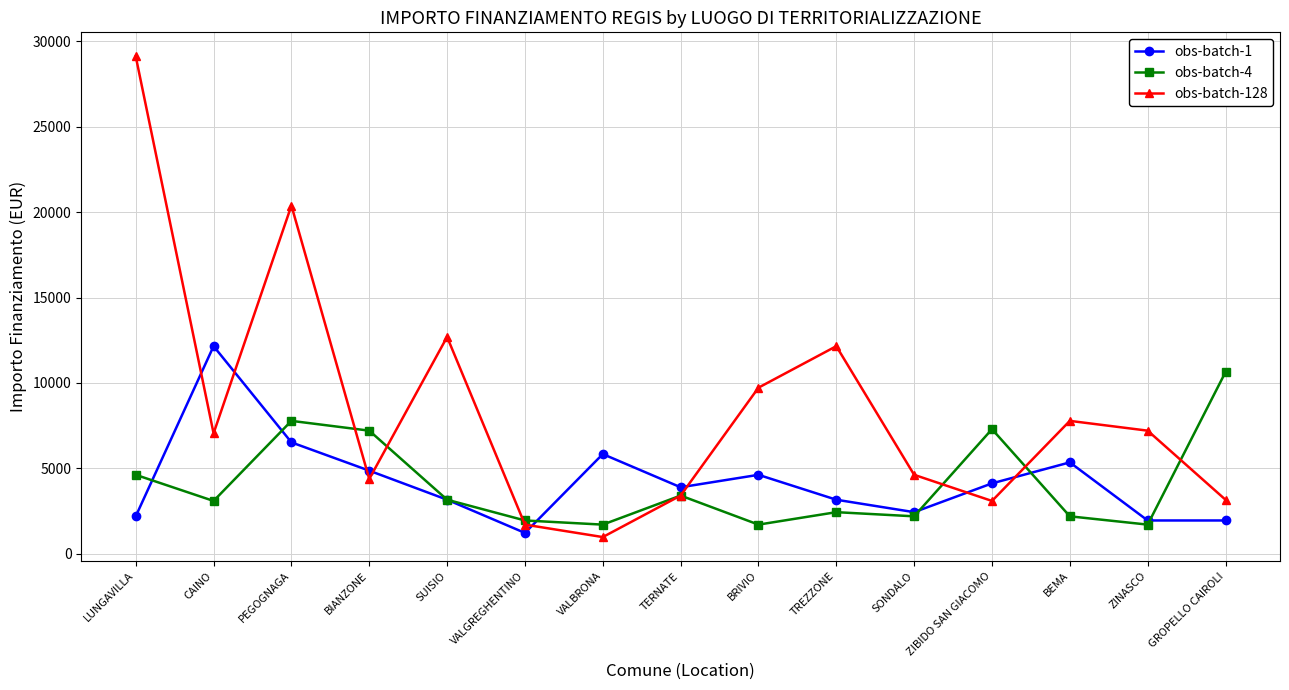

Which category has the highest value across all series?

LUNGAVILLA